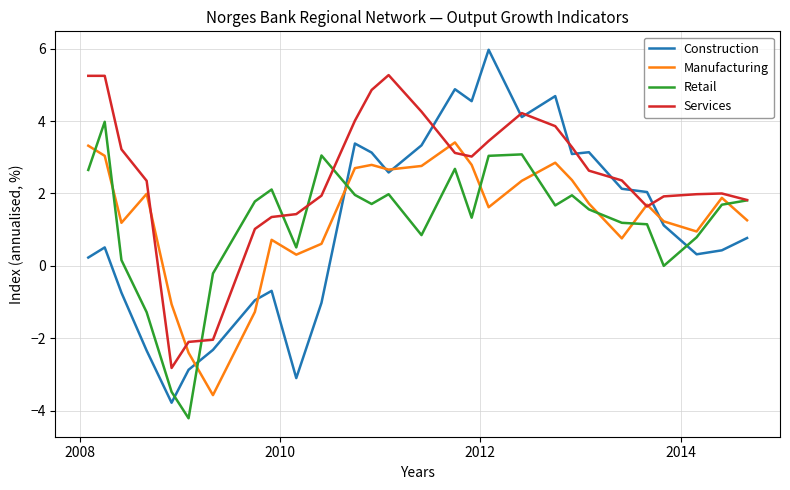

Which series has the largest total across all categories?

Services